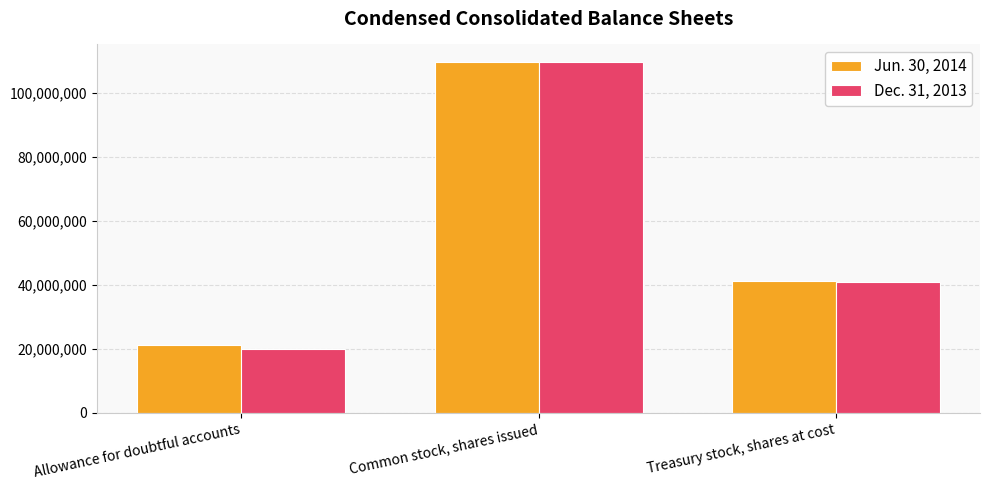

Reading right to left, list all the values displayed in this chart.

Jun. 30, 2014: 41263408	109659219	21254000
Dec. 31, 2013: 40805281	109659219	20096000